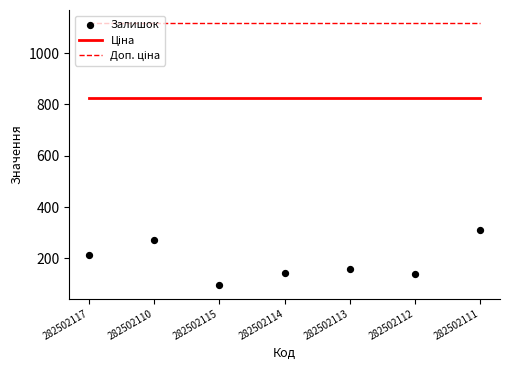

Which series reaches the minimum Y coordinate?

Залишок